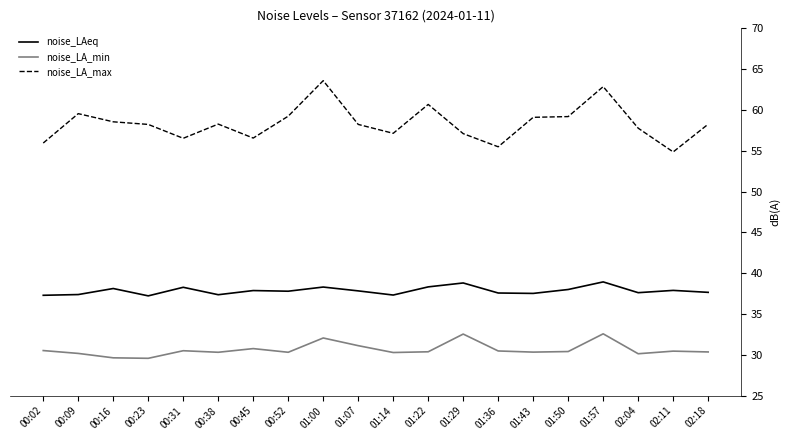

True or false: noise_LA_min and noise_LAeq cross at least once.

False